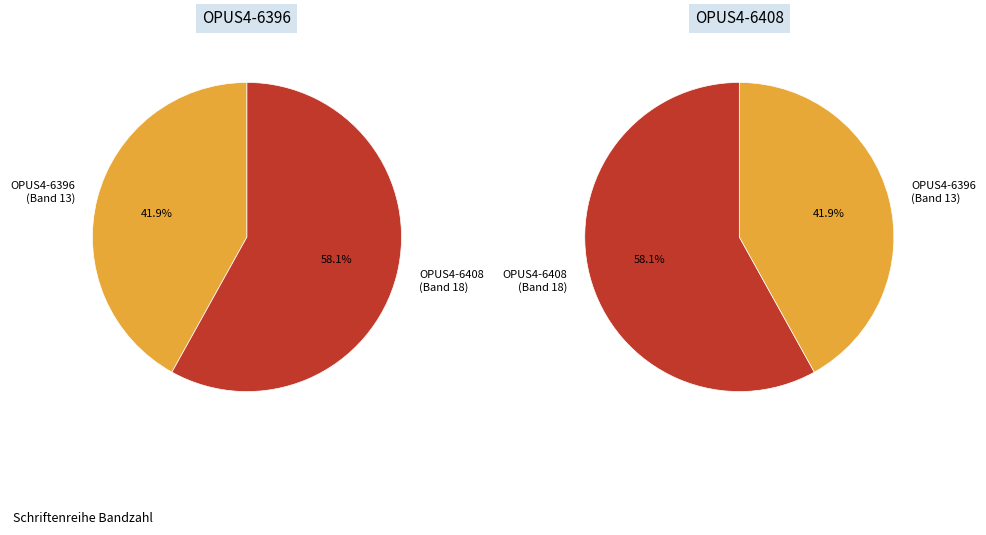

The OPUS4-6396 slice represents 42% of the pie. True or false?

True